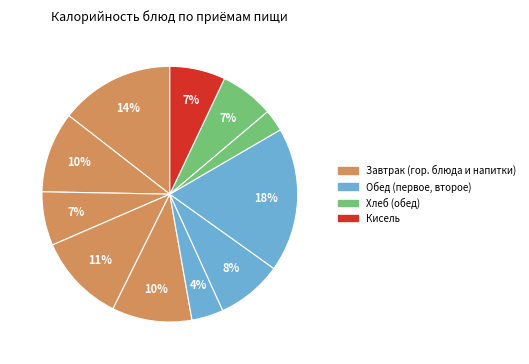

To the nearest percent, what is the difference between the largest and smallest slice percentages?

15%